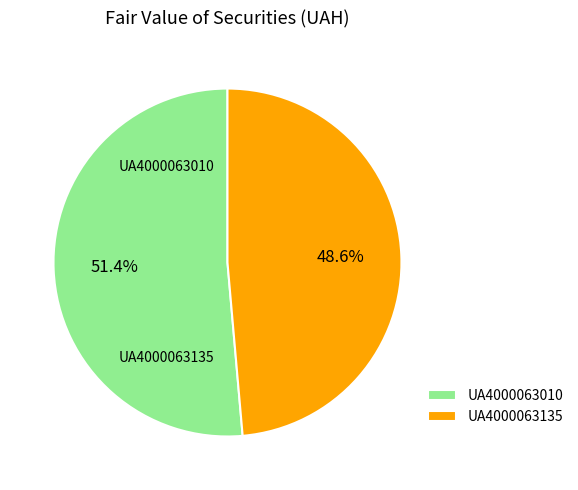

Which category has the smallest portion of the pie?

UA4000063135